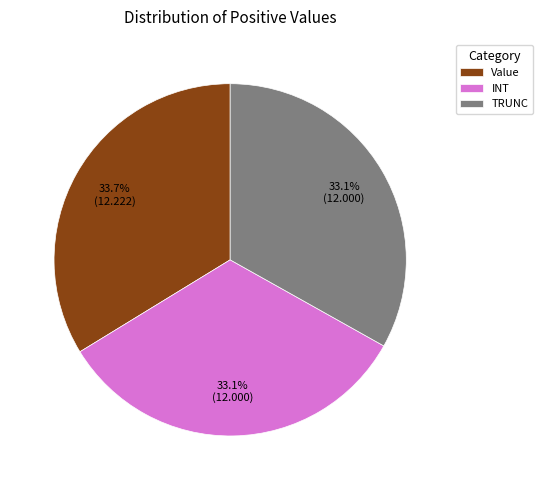

Count the number of slices in the pie.

3